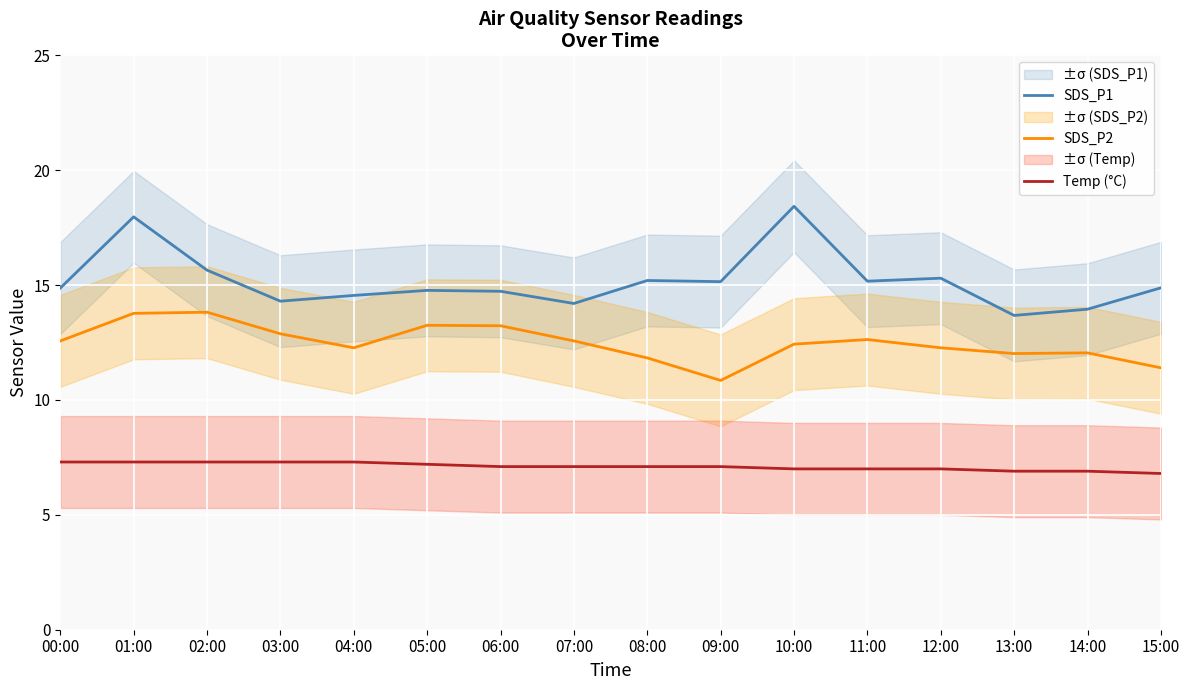

Reading right to left, list all the values displayed in this chart.

SDS_P1: 15:00=14.9	14:00=13.9	13:00=13.7	12:00=15.3	11:00=15.2	10:00=18.4	09:00=15.2	08:00=15.2	07:00=14.2	06:00=14.7	05:00=14.8	04:00=14.6	03:00=14.3	02:00=15.7	01:00=18.0	00:00=14.9
SDS_P2: 15:00=11.4	14:00=12.1	13:00=12.0	12:00=12.3	11:00=12.6	10:00=12.4	09:00=10.8	08:00=11.8	07:00=12.6	06:00=13.2	05:00=13.2	04:00=12.3	03:00=12.9	02:00=13.8	01:00=13.8	00:00=12.6
Temp (°C): 15:00=6.8	14:00=6.9	13:00=6.9	12:00=7.0	11:00=7.0	10:00=7.0	09:00=7.1	08:00=7.1	07:00=7.1	06:00=7.1	05:00=7.2	04:00=7.3	03:00=7.3	02:00=7.3	01:00=7.3	00:00=7.3